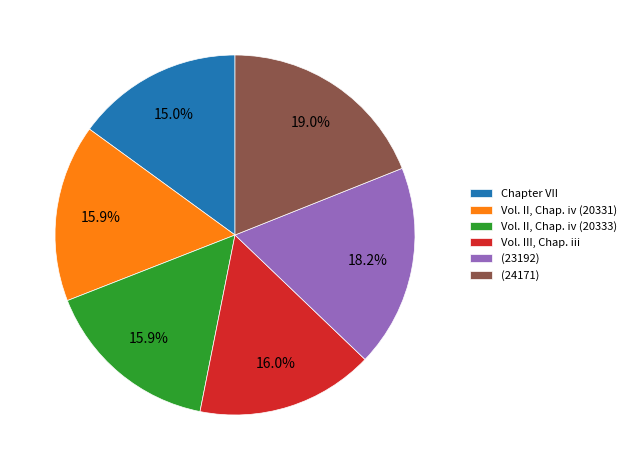

Does any single category account for the majority?

No